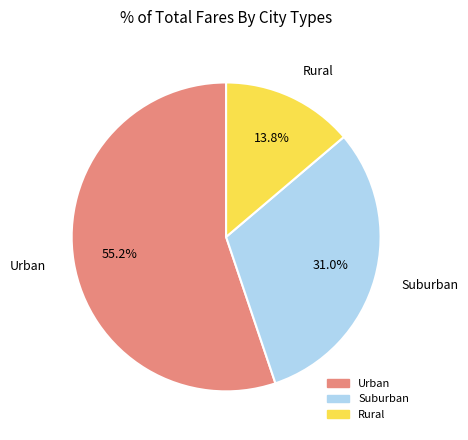

Does any single category account for the majority?

Yes